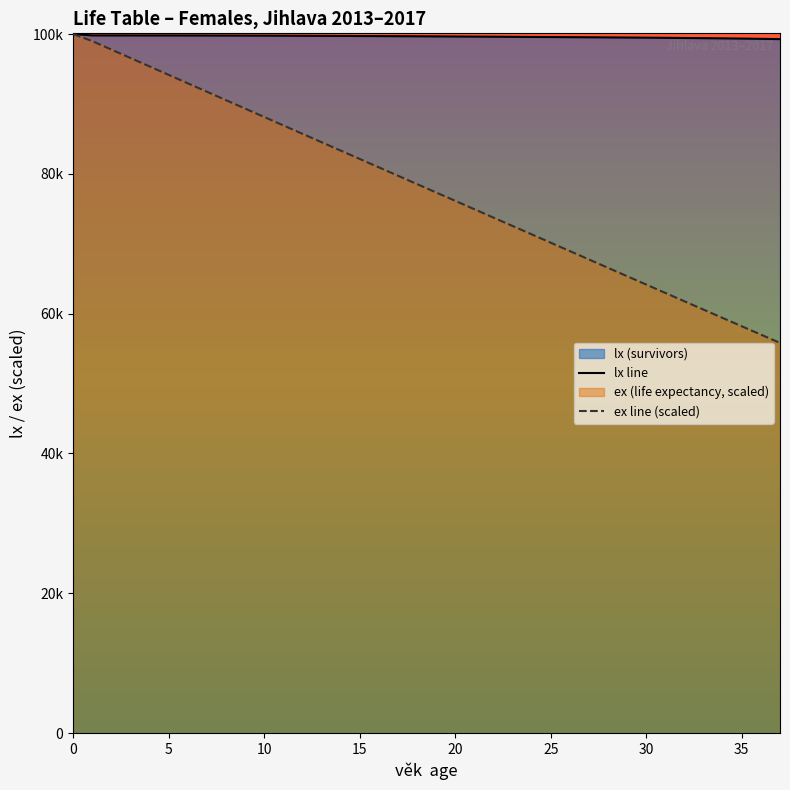

Which series has the widest spread of values?

ex line (scaled)